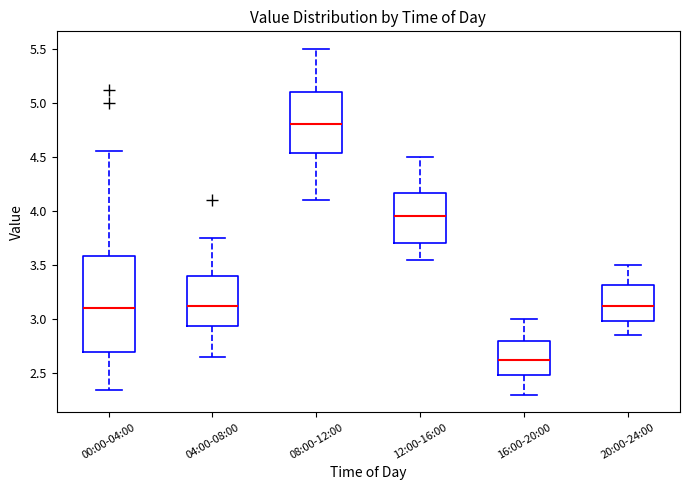

Reading left to right, transcribe this box plot: for each box, give where its median line is, the range the box spans, and where its two whiskers end, as read against the y-axis. The values are not printed on the chart, so give them approximately, as read against the axis.

00:00-04:00: median 3.10, box 2.70 to 3.60, whiskers 2.35 to 4.55
04:00-08:00: median 3.15, box 2.95 to 3.40, whiskers 2.65 to 3.75
08:00-12:00: median 4.80, box 4.55 to 5.10, whiskers 4.10 to 5.50
12:00-16:00: median 3.95, box 3.70 to 4.15, whiskers 3.55 to 4.50
16:00-20:00: median 2.65, box 2.50 to 2.80, whiskers 2.30 to 3.00
20:00-24:00: median 3.15, box 3.00 to 3.30, whiskers 2.85 to 3.50